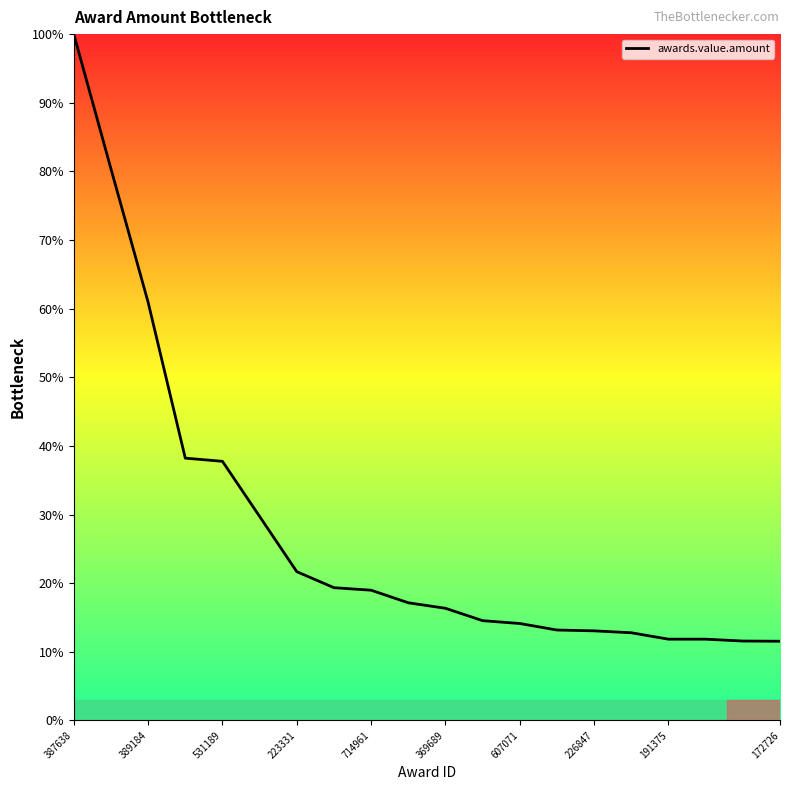

What is the greatest value displayed?

100.0